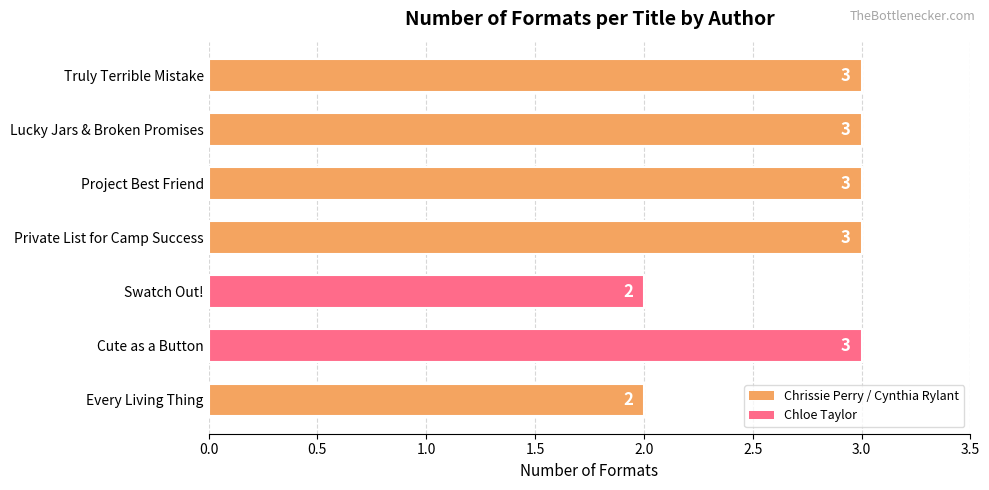

What is the minimum value shown in the chart?

2